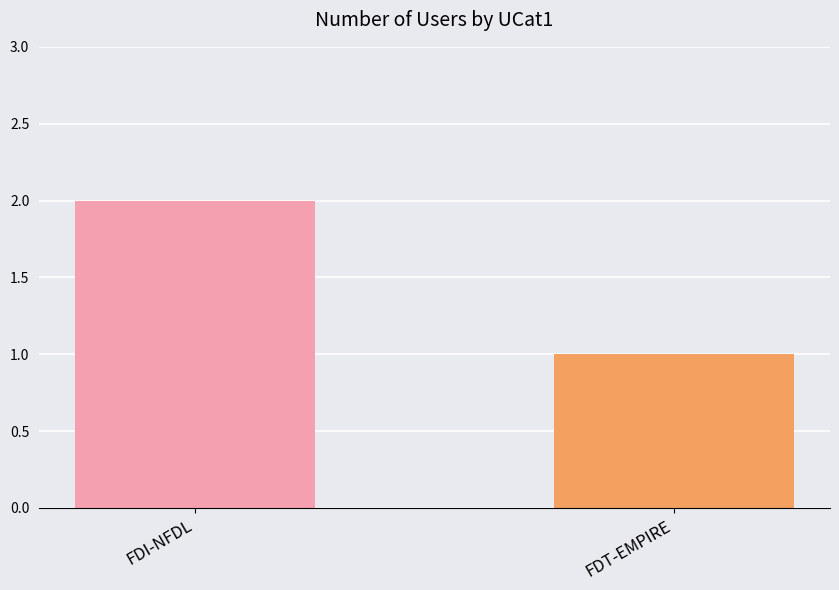

What is the difference between the values at FDT-EMPIRE and FDI-NFDL?

1